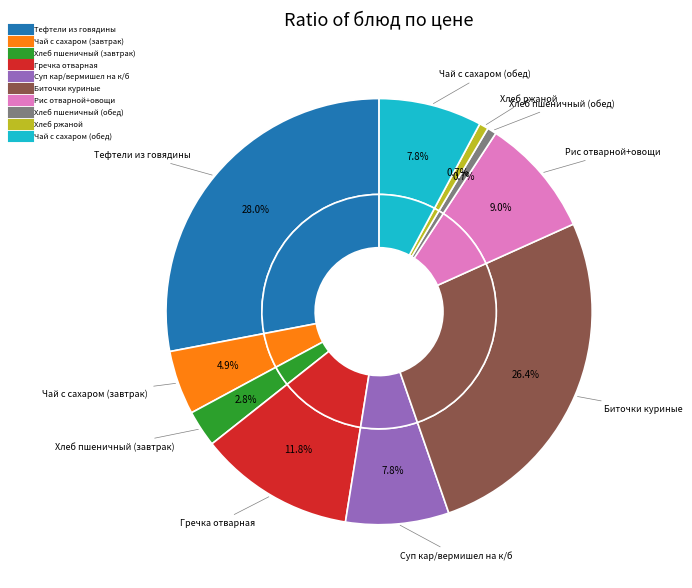

The Рис отварной+овощи slice represents 14% of the pie. True or false?

False